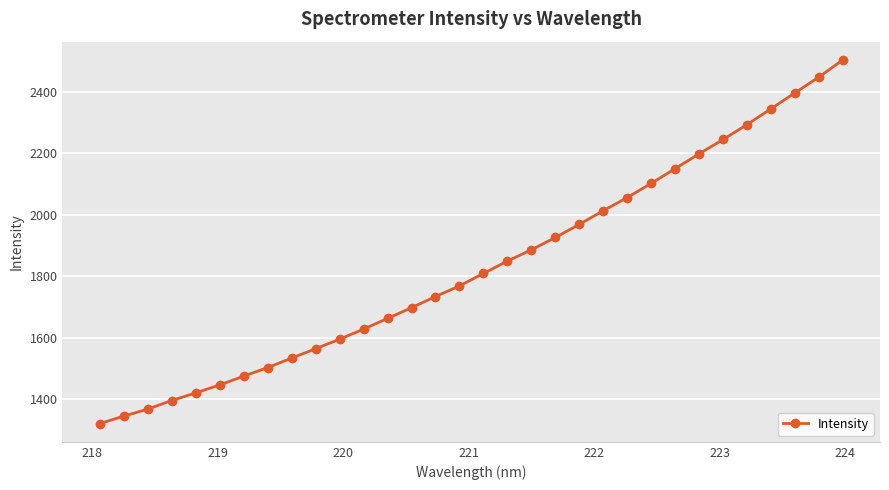

What is the value of the 30th point from the left?

2397.3